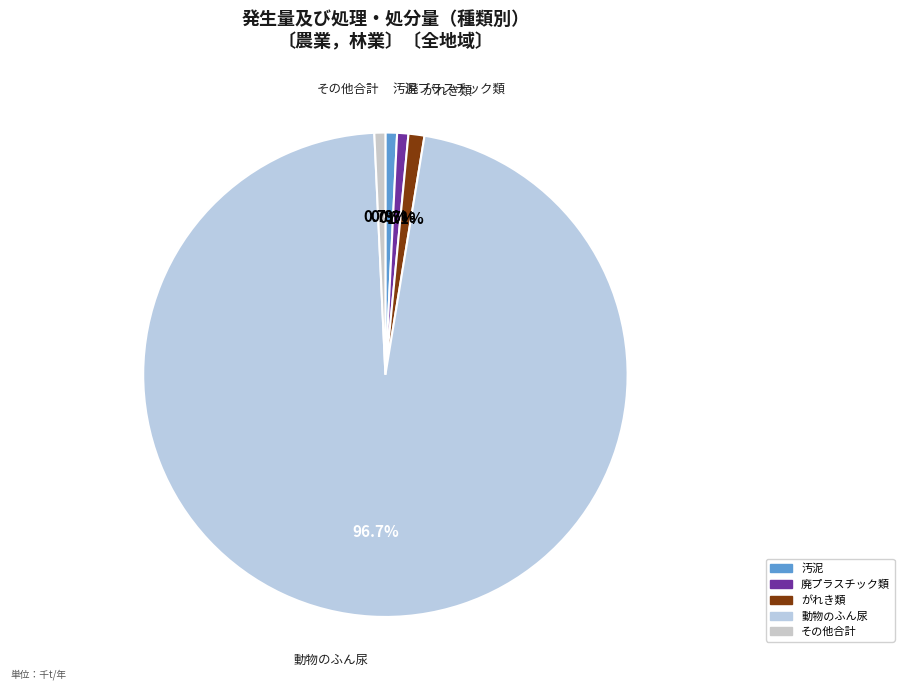

To the nearest percent, what is the difference between the largest and smallest slice percentages?

96%